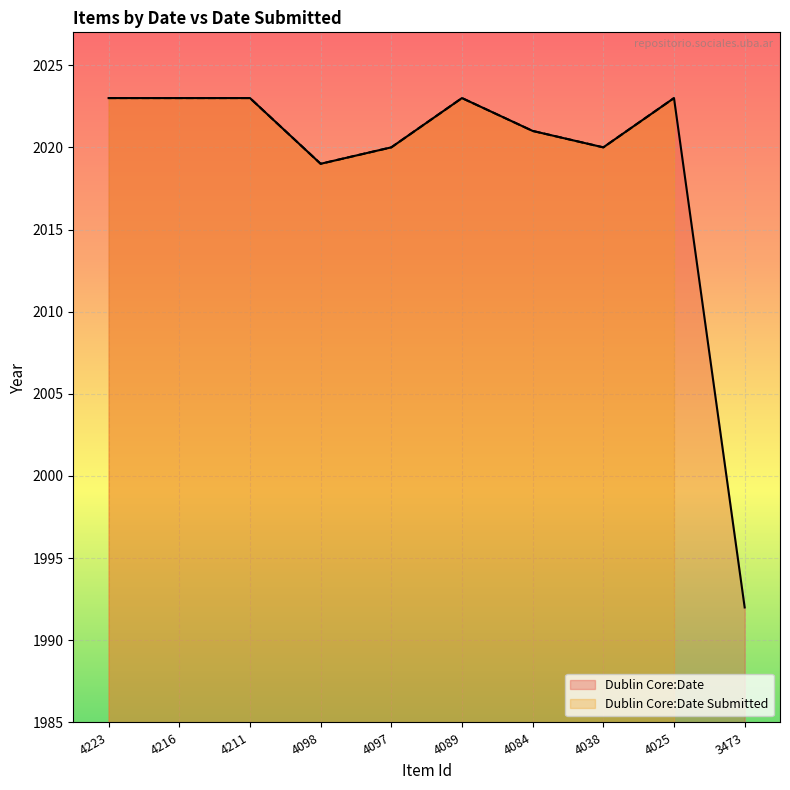

What is the value of the 3rd point from the left?

2023